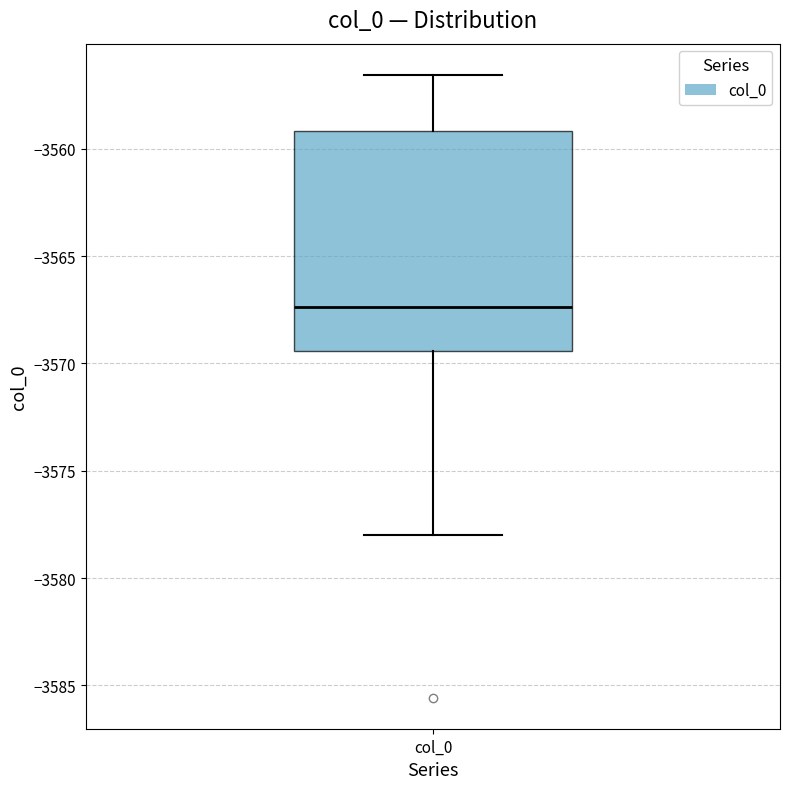

Transcribe this box plot: give where the median line is, the range the box spans, and where the two whiskers end, as read against the y-axis. The values are not printed on the chart, so give them approximately, as read against the axis.

median -3567.5, box -3569.5 to -3559.0, whiskers -3578.0 to -3556.5